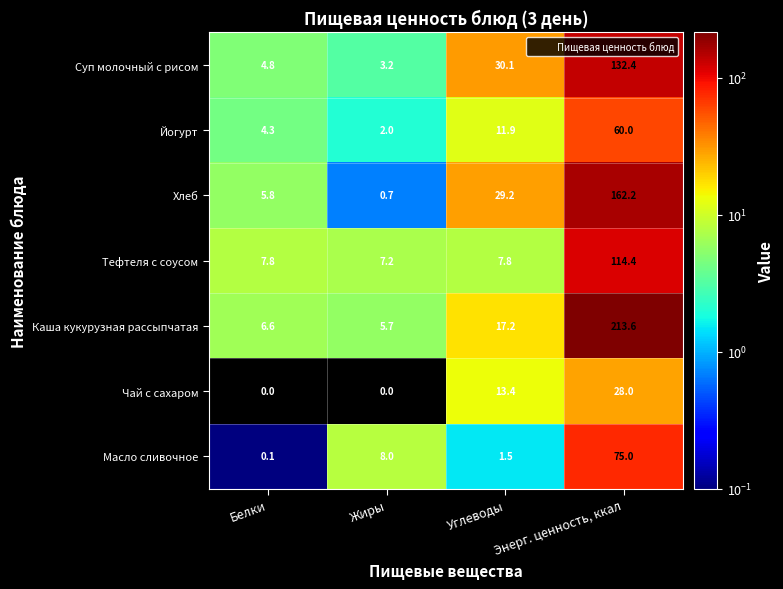

Count the number of categories in the chart.

4